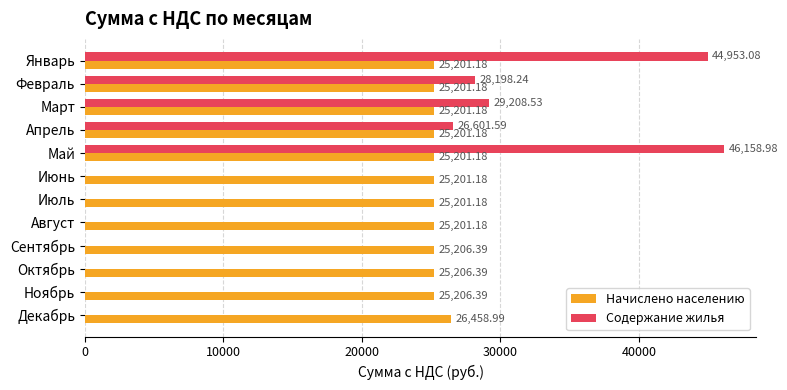

How many categories are shown in the chart?

12